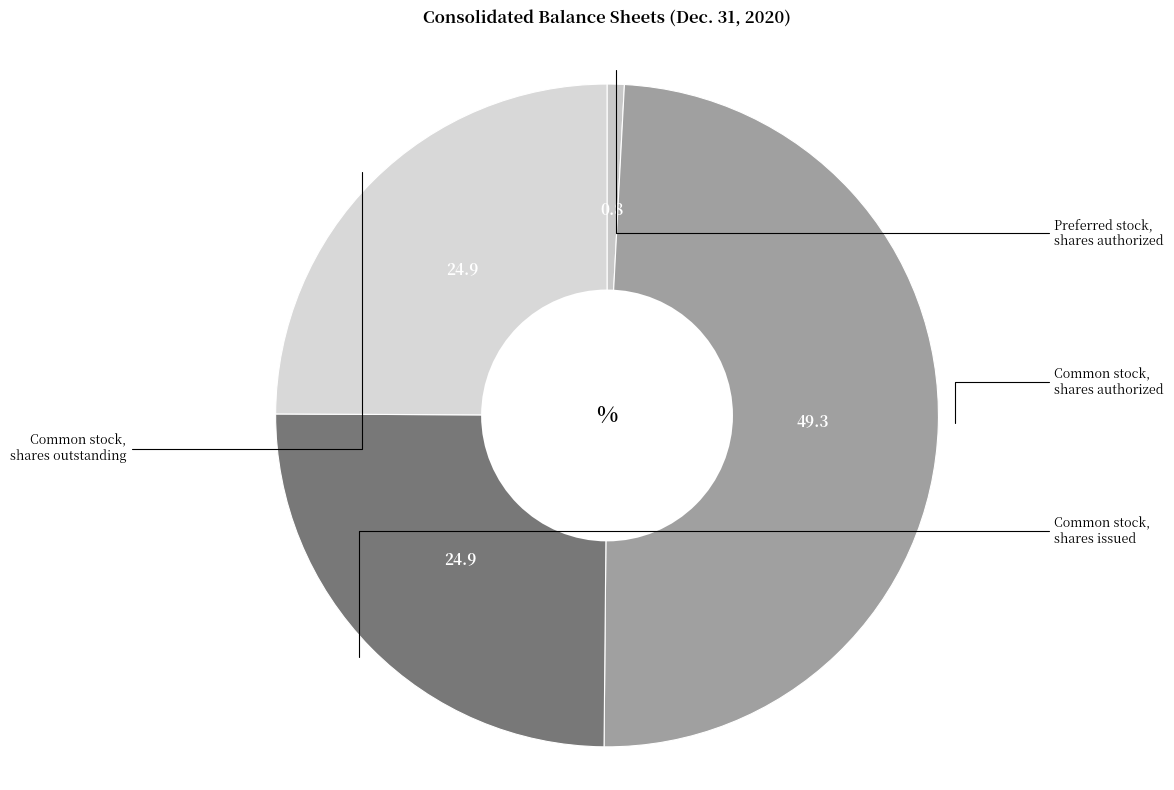

How many slices are in this pie chart?

4